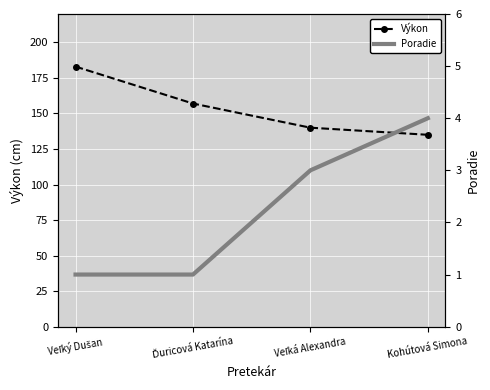

What is the total value across all series at Ďuricová Katarína?

158